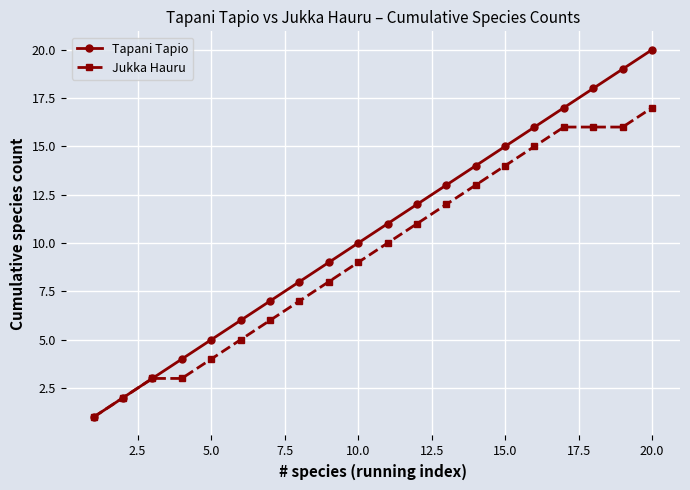

Which series has the largest total across all categories?

Tapani Tapio